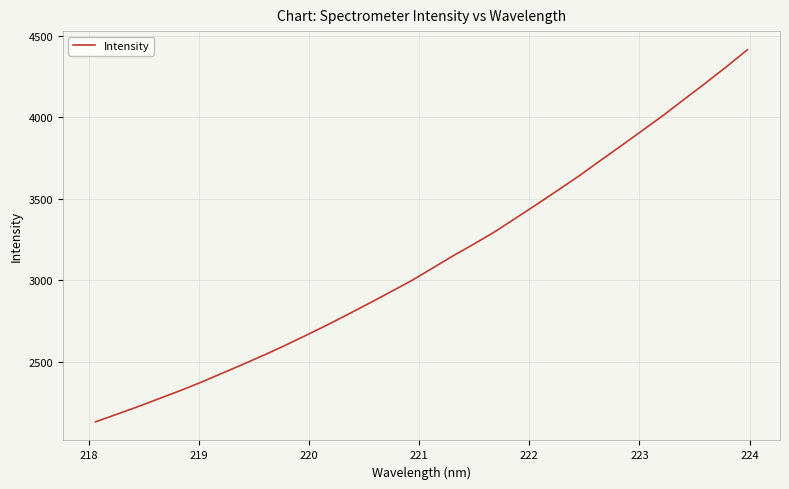

What is the greatest value displayed?

4414.2